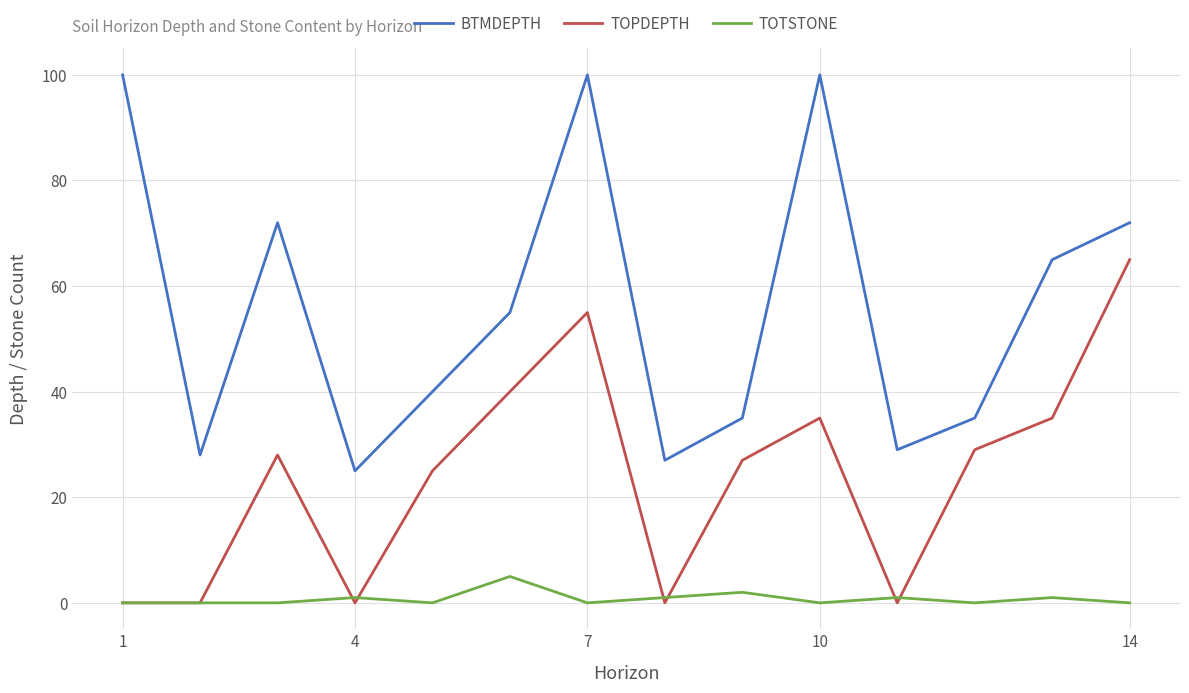

Which series has the largest total across all categories?

BTMDEPTH